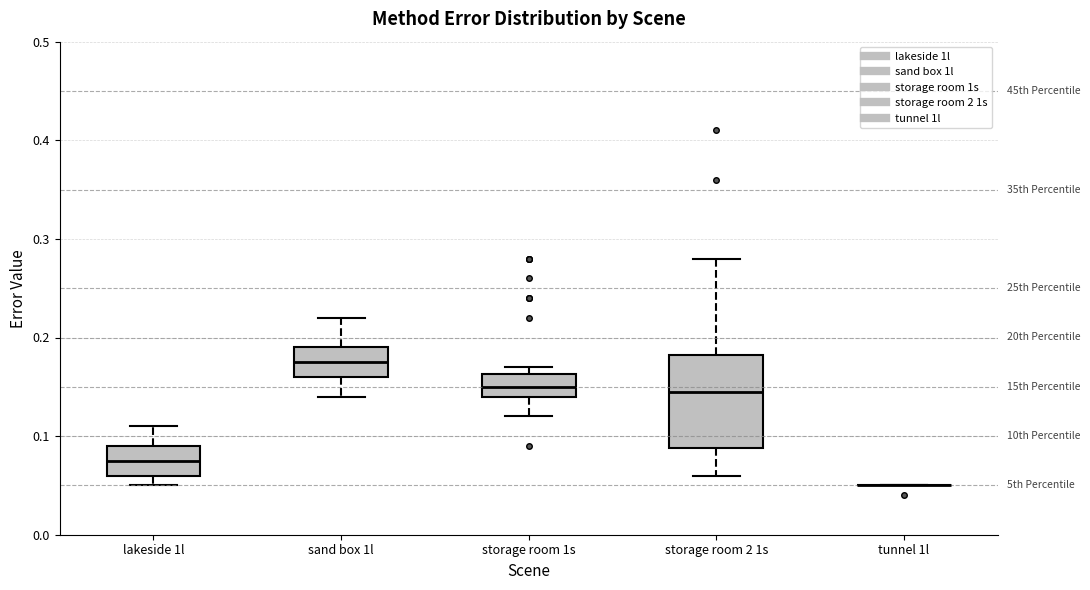

Reading left to right, transcribe this box plot: for each box, give where its median line is, the range the box spans, and where its two whiskers end, as read against the y-axis. The values are not printed on the chart, so give them approximately, as read against the axis.

lakeside 1l: median 0.08, box 0.06 to 0.09, whiskers 0.05 to 0.11
sand box 1l: median 0.18, box 0.16 to 0.19, whiskers 0.14 to 0.22
storage room 1s: median 0.15, box 0.14 to 0.16, whiskers 0.12 to 0.17
storage room 2 1s: median 0.15, box 0.09 to 0.18, whiskers 0.06 to 0.28
tunnel 1l: box collapsed to a line at 0.05, whiskers 0.05 to 0.05